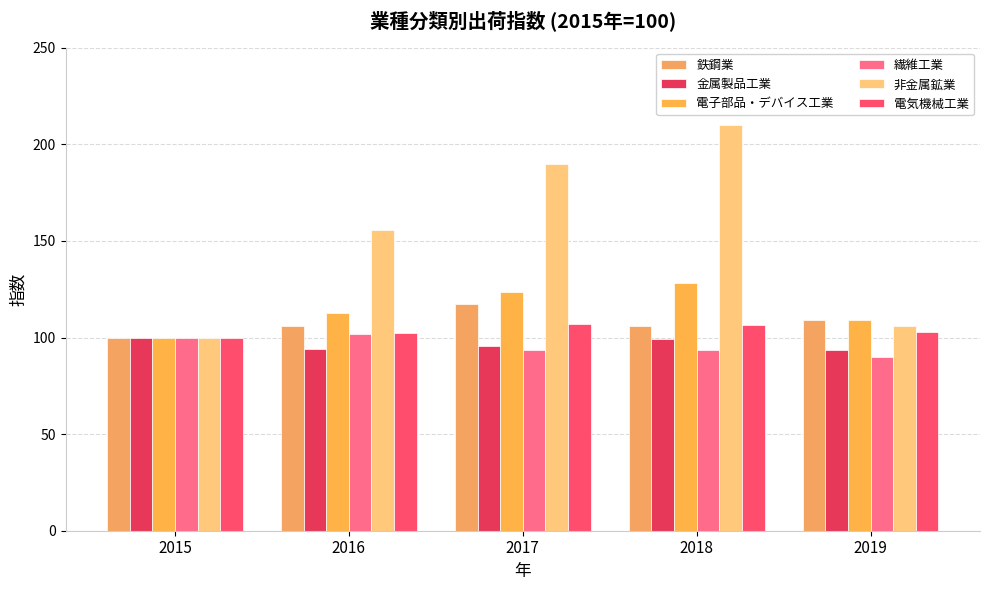

What is the greatest value displayed?

209.9